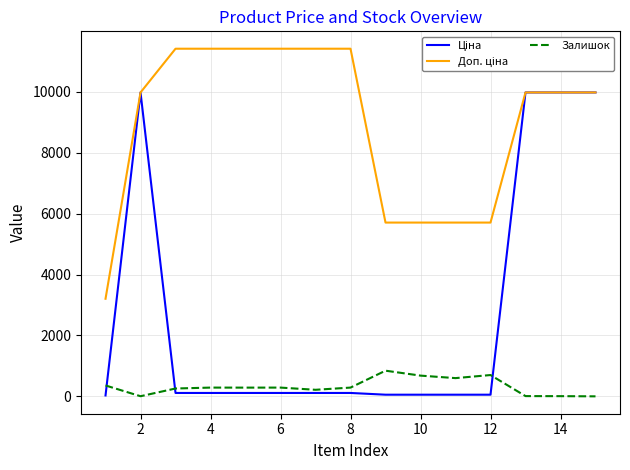

What is the greatest value displayed?

11410.0